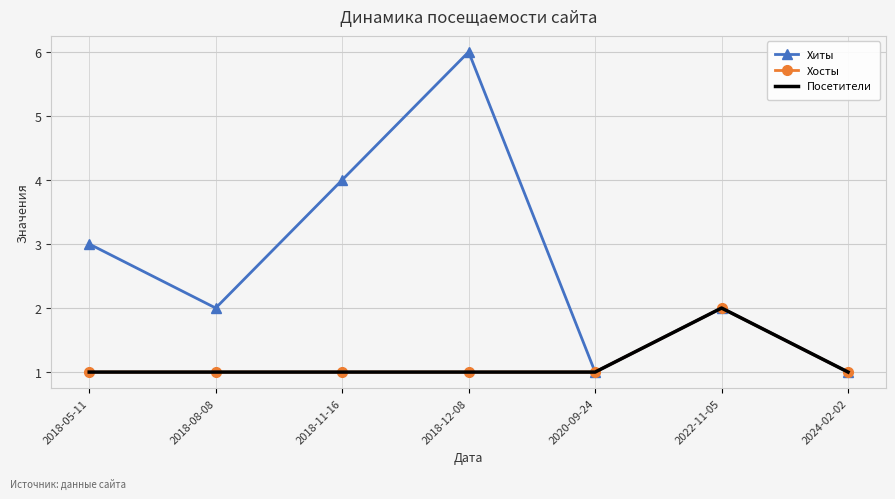

What is the sum of the Хосты values at 2018-11-16 and 2018-12-08?

2